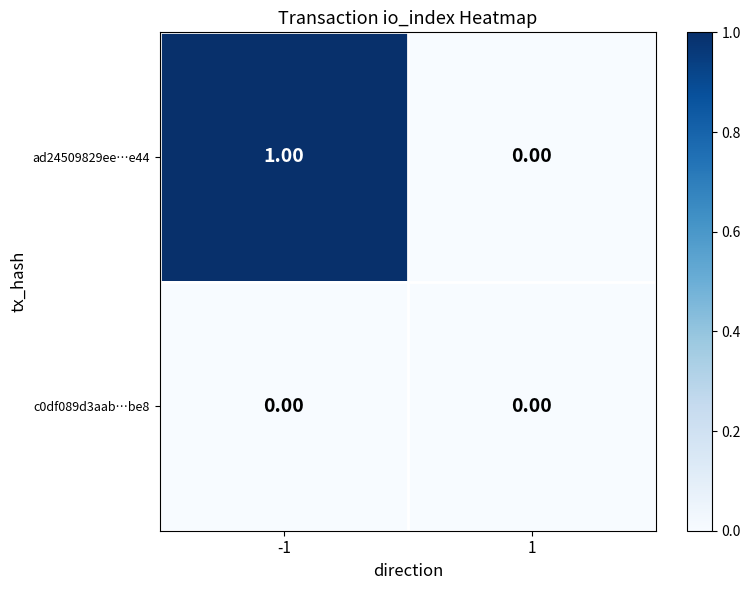

Which series has the widest spread of values?

ad24509829ee…e44